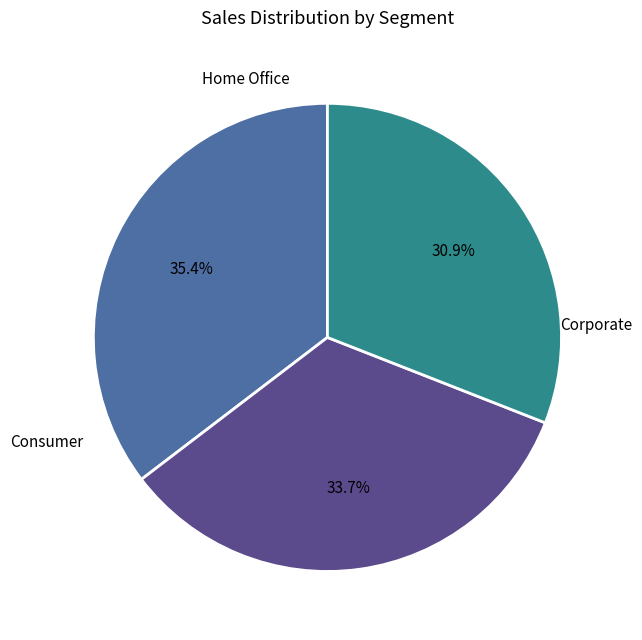

How many segments does this pie chart have?

3